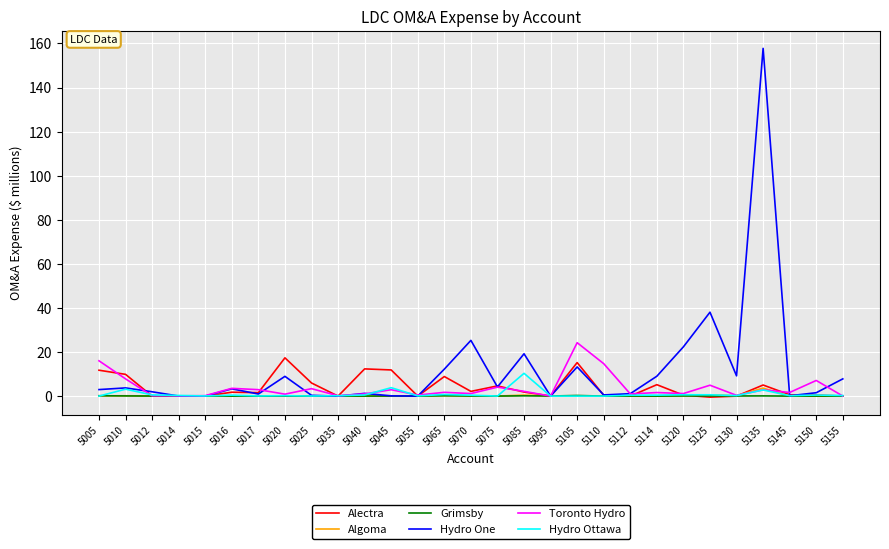

Which series has the largest total across all categories?

Hydro One